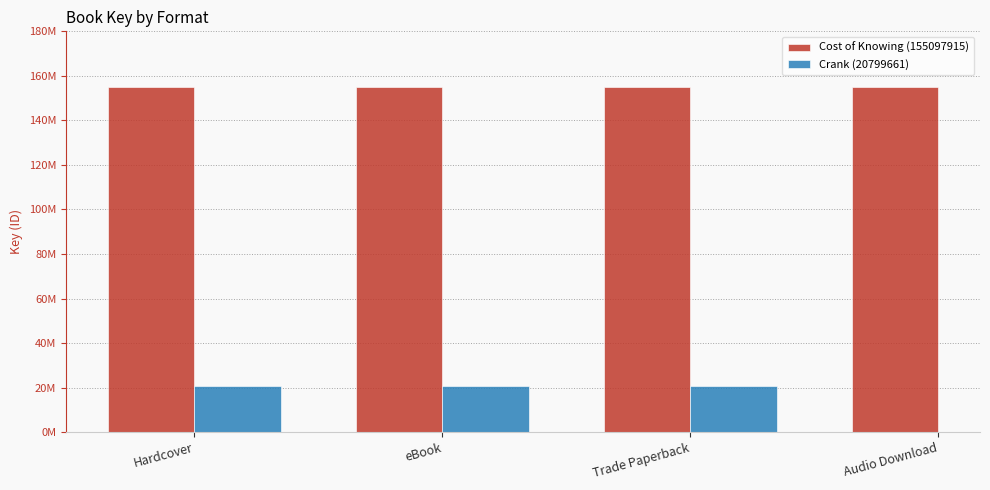

What is the spread (max minus min) of values at Hardcover?

134298254.0